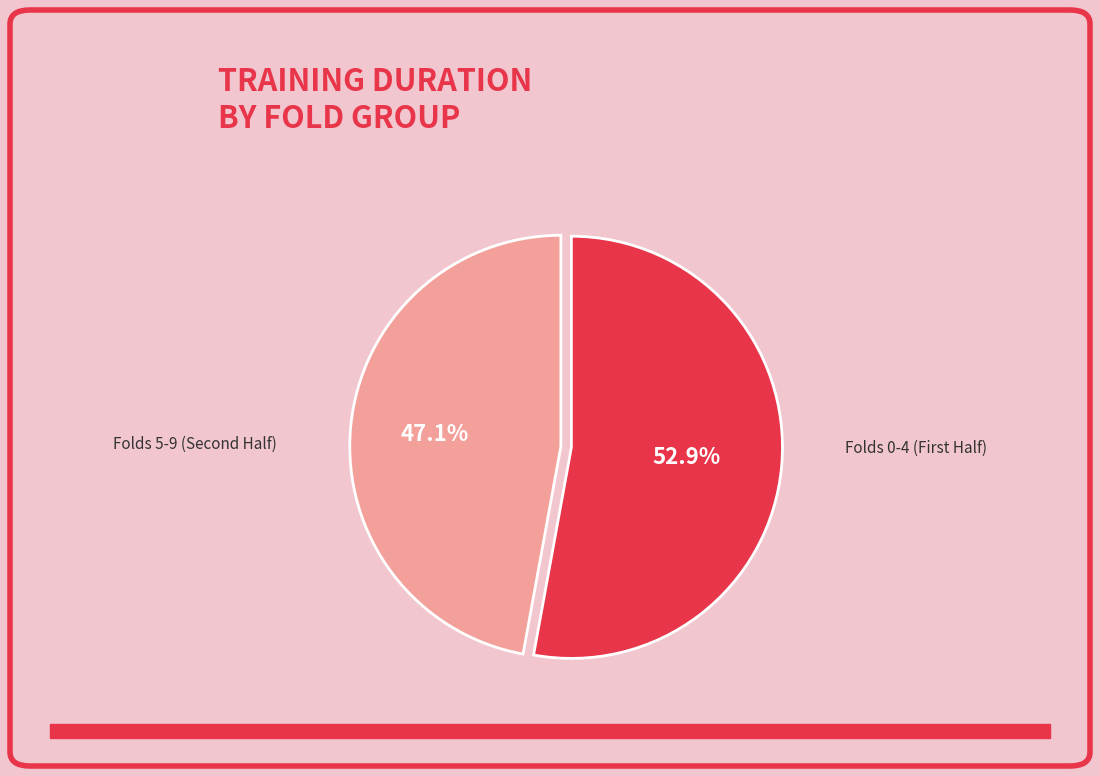

Is there a majority slice in this chart?

Yes